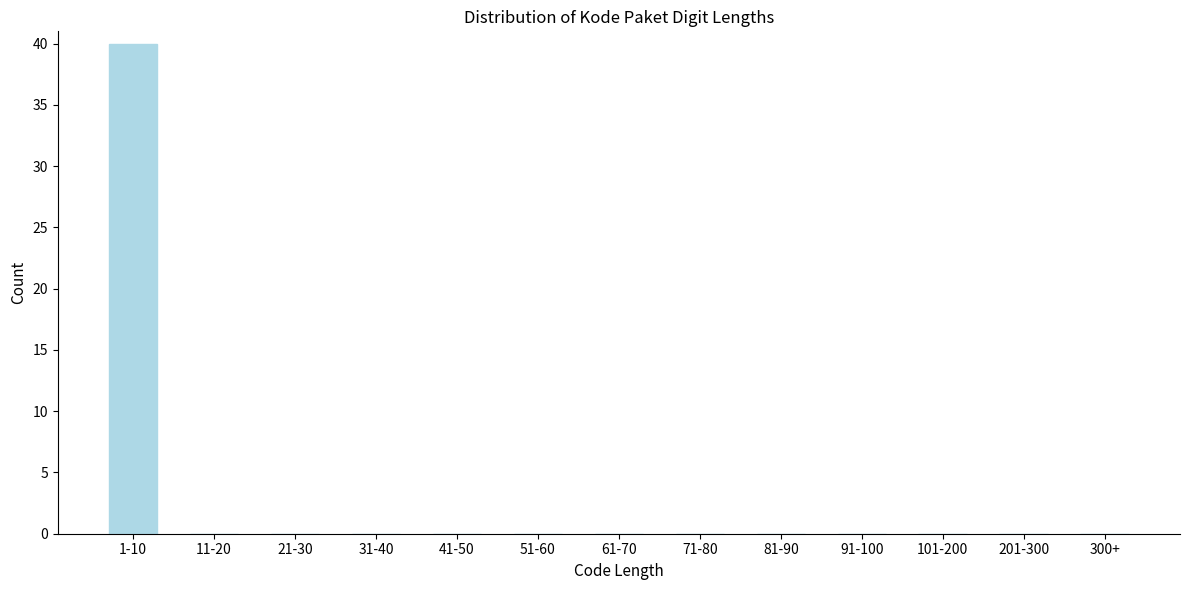

Reading left to right, extract all data points from this chart.

1-10=40	11-20=0	21-30=0	31-40=0	41-50=0	51-60=0	61-70=0	71-80=0	81-90=0	91-100=0	101-200=0	201-300=0	300+=0